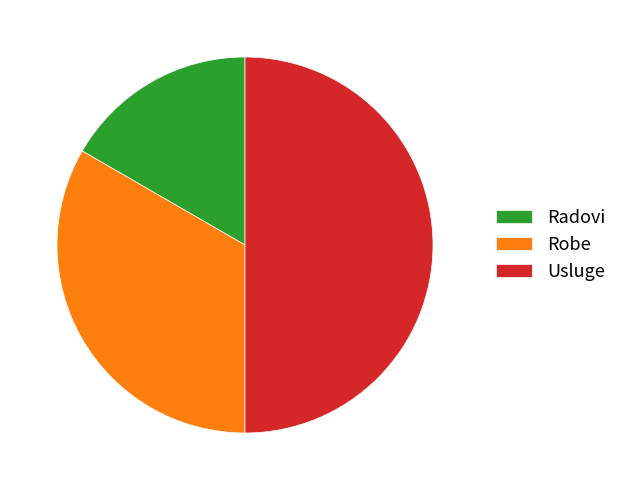

Between Radovi and Robe, which is larger?

Robe